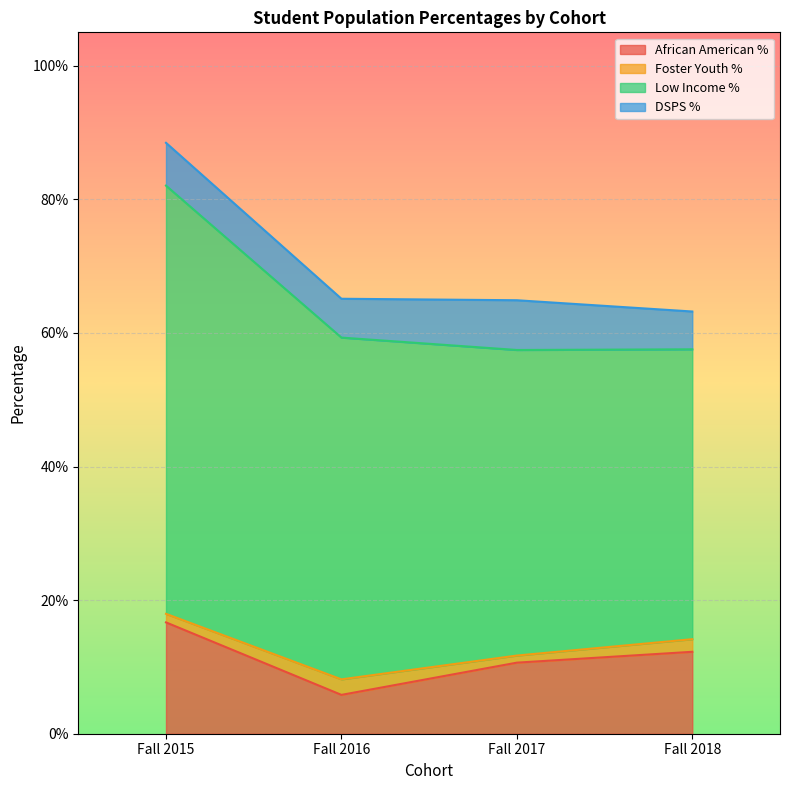

What is the value of the African American % point at the 4th from the left?

0.1